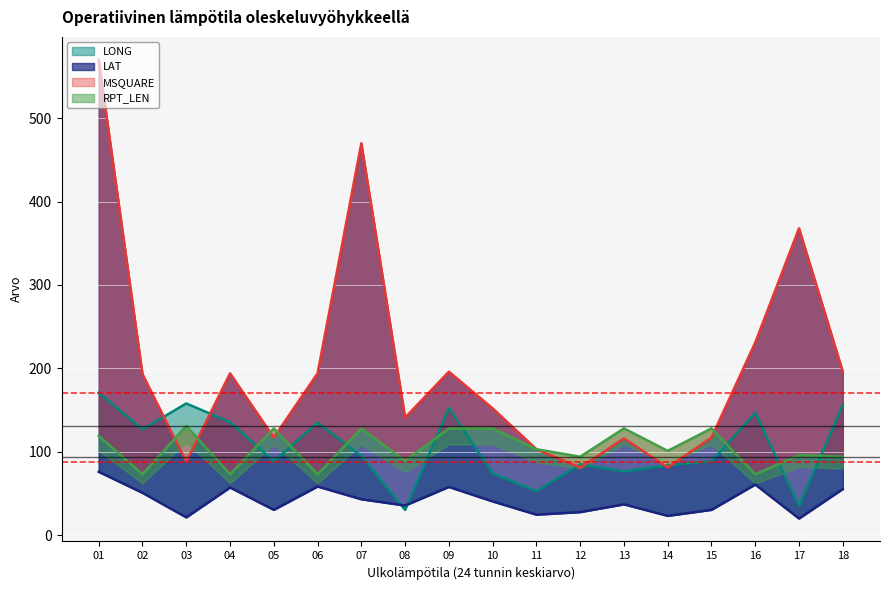

What is the difference between the maximum and second lowest values in the RPT_LEN series?

58.0